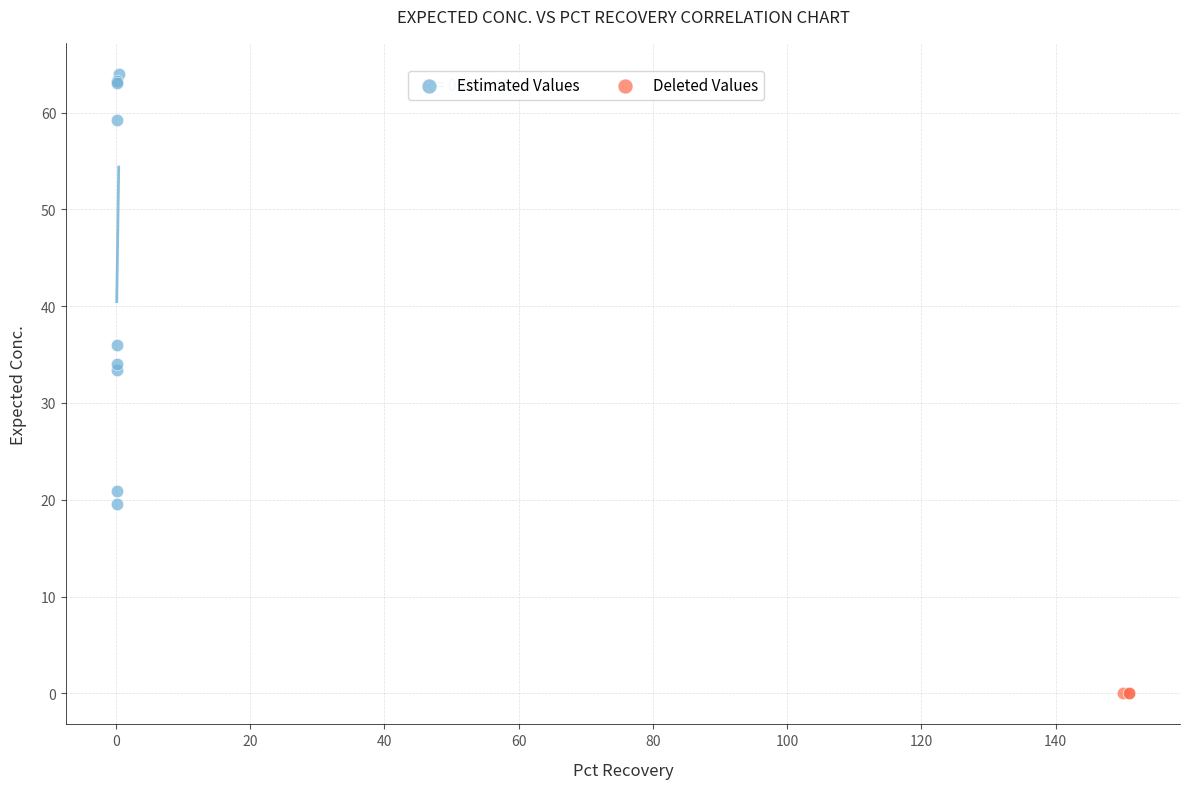

Which series reaches the minimum Y coordinate?

Deleted Values